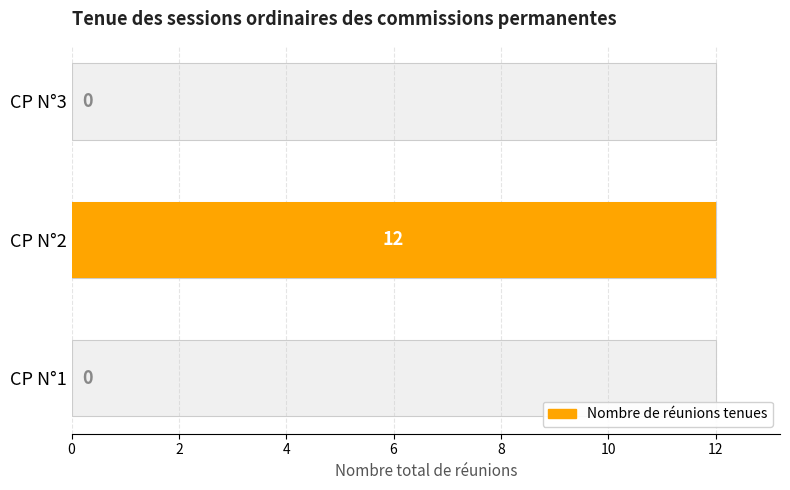

How many positive values are there?

1